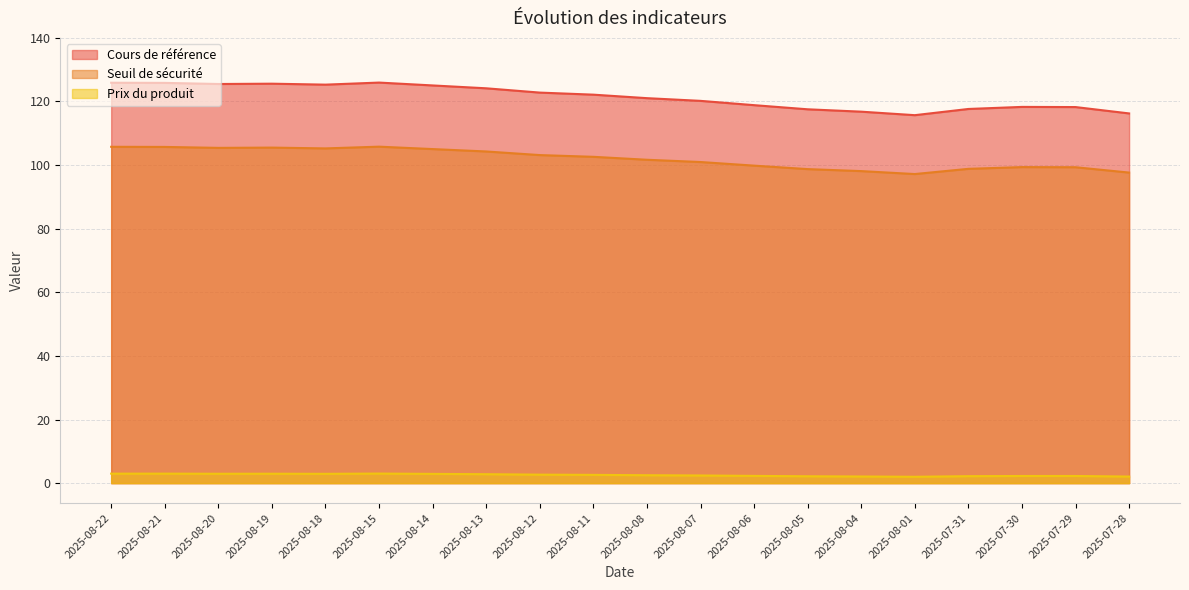

Rank the categories by Seuil de sécurité value from lowest to highest.

2025-08-01, 2025-07-28, 2025-08-04, 2025-08-05, 2025-07-31, 2025-07-29, 2025-07-30, 2025-08-06, 2025-08-07, 2025-08-08, 2025-08-11, 2025-08-12, 2025-08-13, 2025-08-14, 2025-08-18, 2025-08-20, 2025-08-19, 2025-08-21, 2025-08-22, 2025-08-15